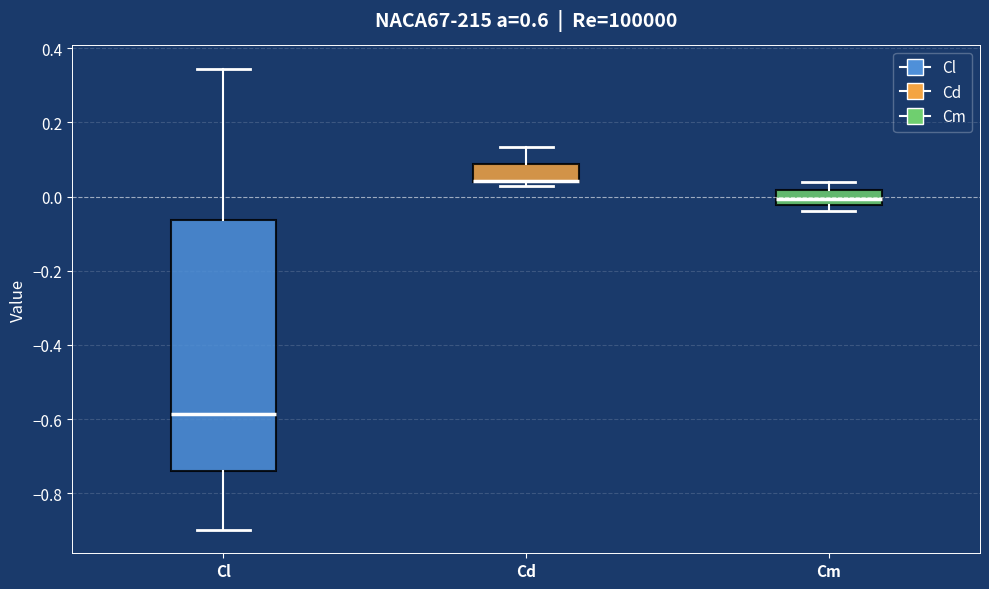

Which box is the tallest, from its lower edge to its upper edge?

Cl